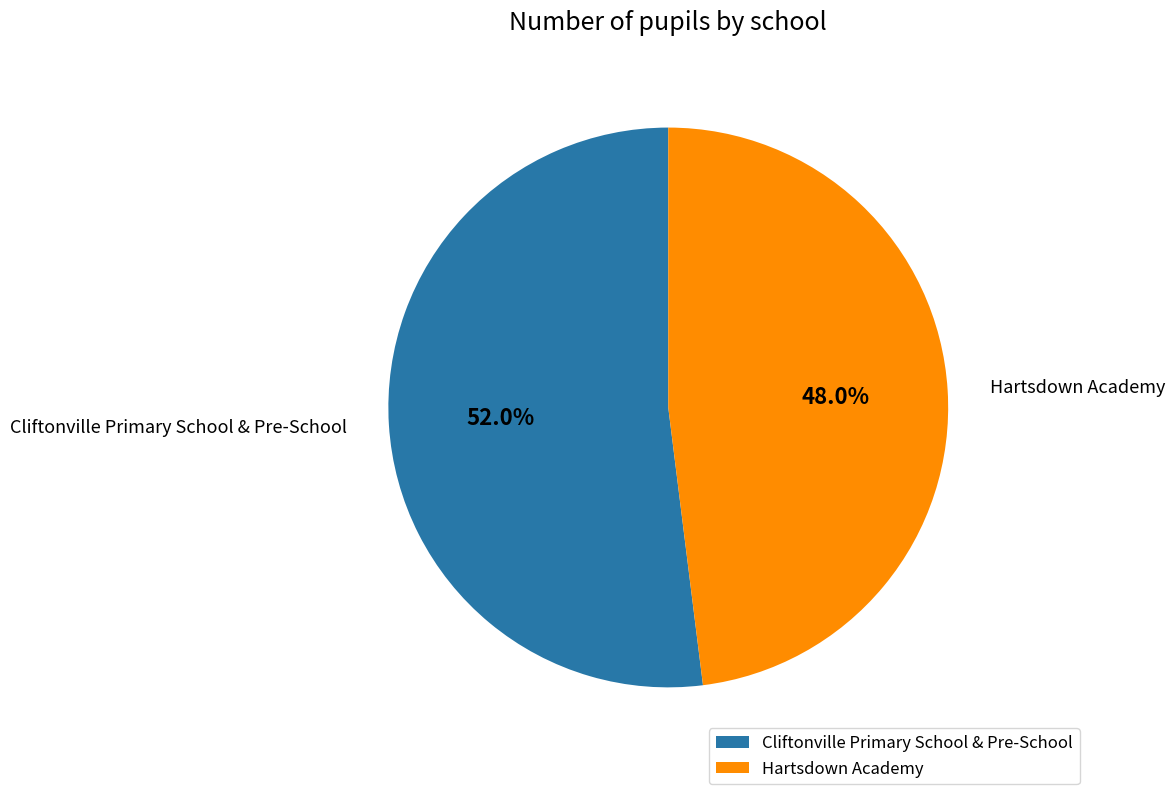

Count the number of slices in the pie.

2